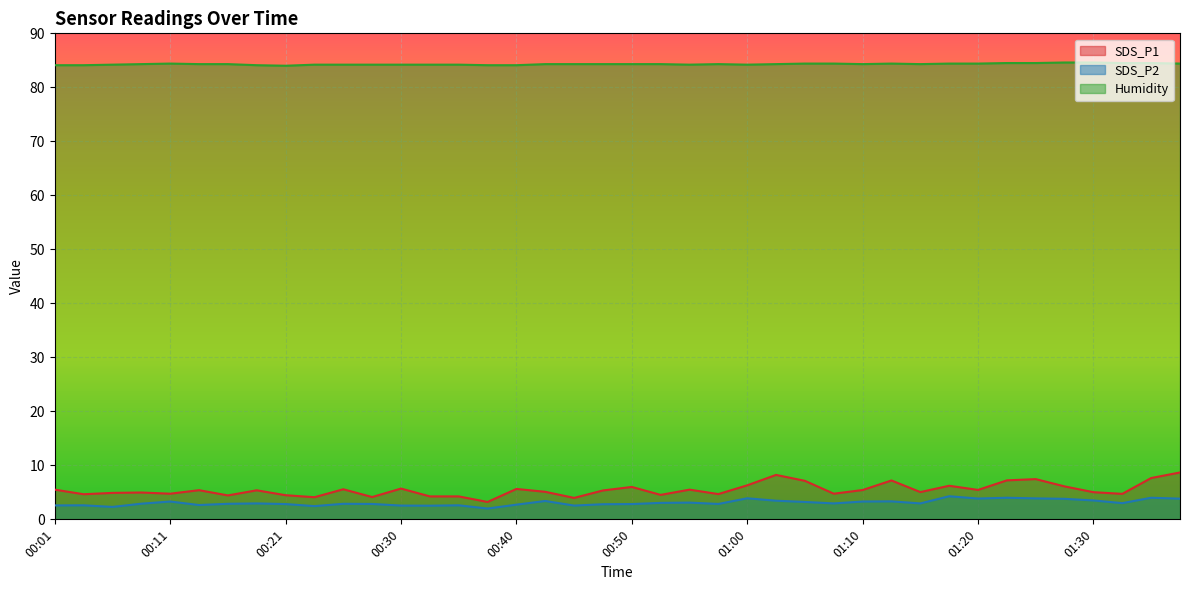

What is the value of the SDS_P2 point at the 28th from the left?

3.0